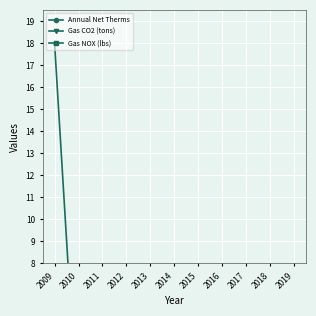

Count the number of categories in the chart.

11